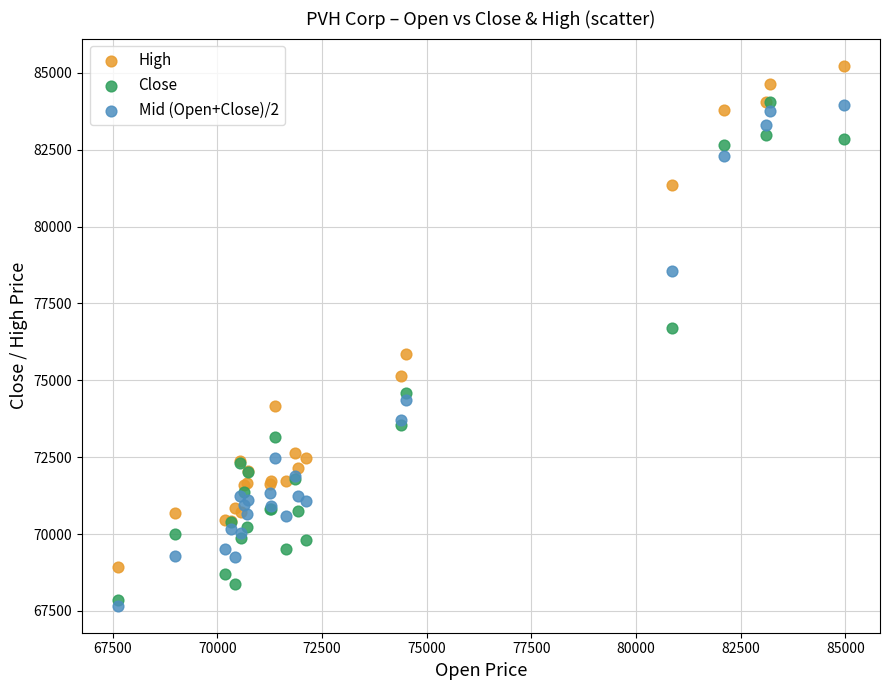

Across all series, what Y value is closest to 76450?

76685.0